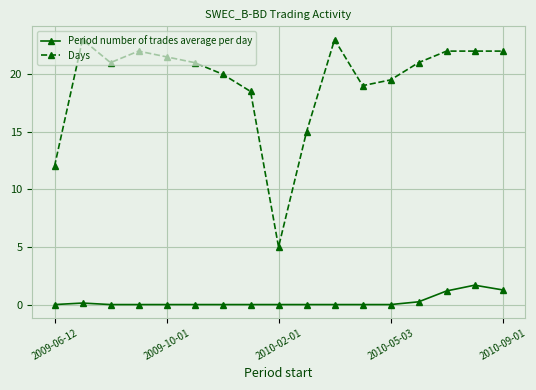

How many lines are shown in the chart?

2